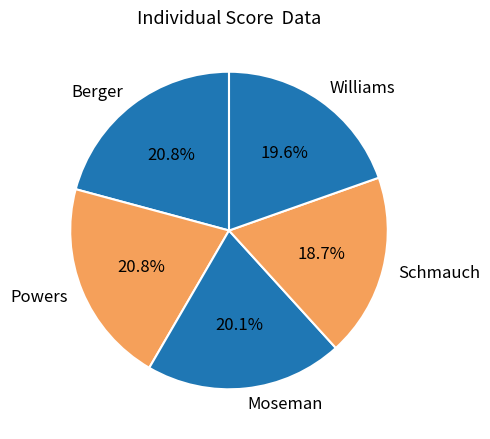

What is the smallest slice in the pie chart?

Schmauch